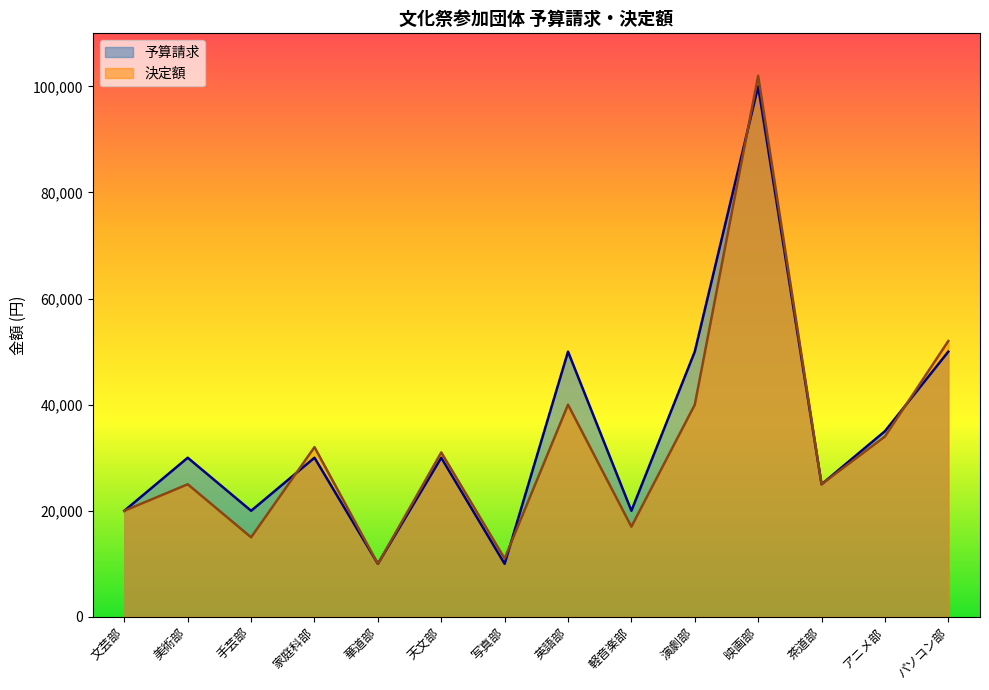

Where is 決定額 nearest to the value 56000?

パソコン部